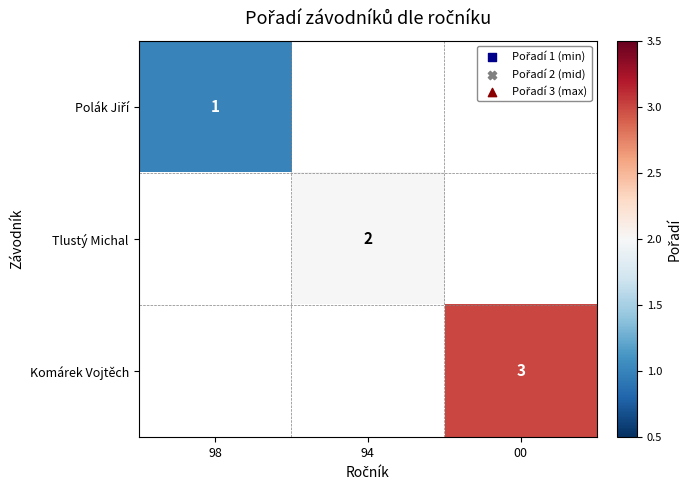

The value of Tlustý Michal at 94 is 2. True or false?

True